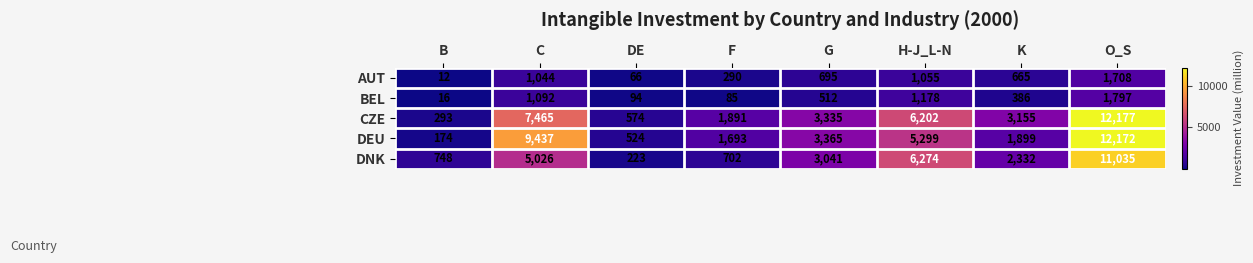

What is the maximum value shown in the chart?

12177